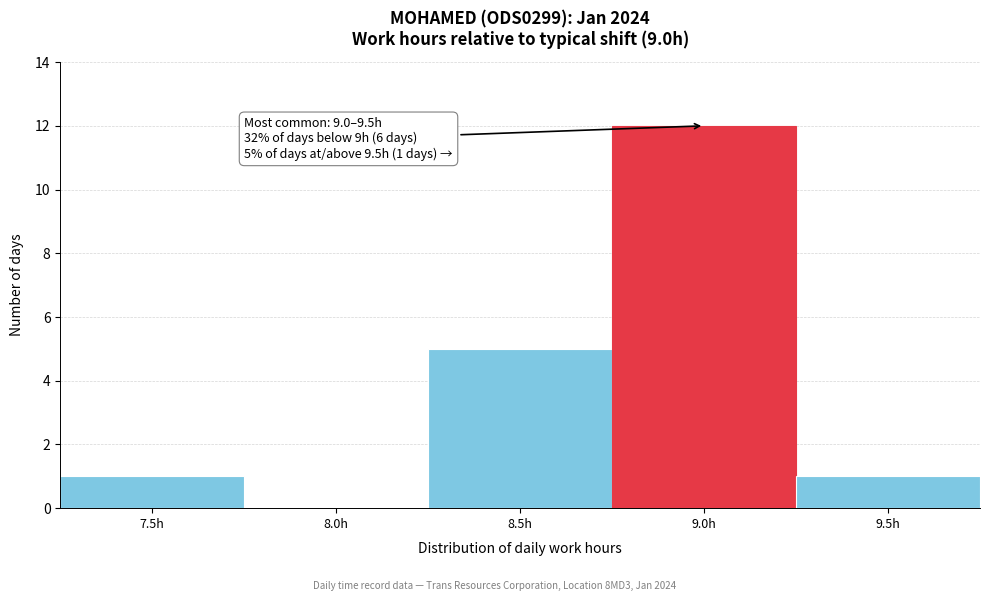

Reading right to left, extract all data points from this chart.

9.5h=1	9.0h=12	8.5h=5	8.0h=0	7.5h=1